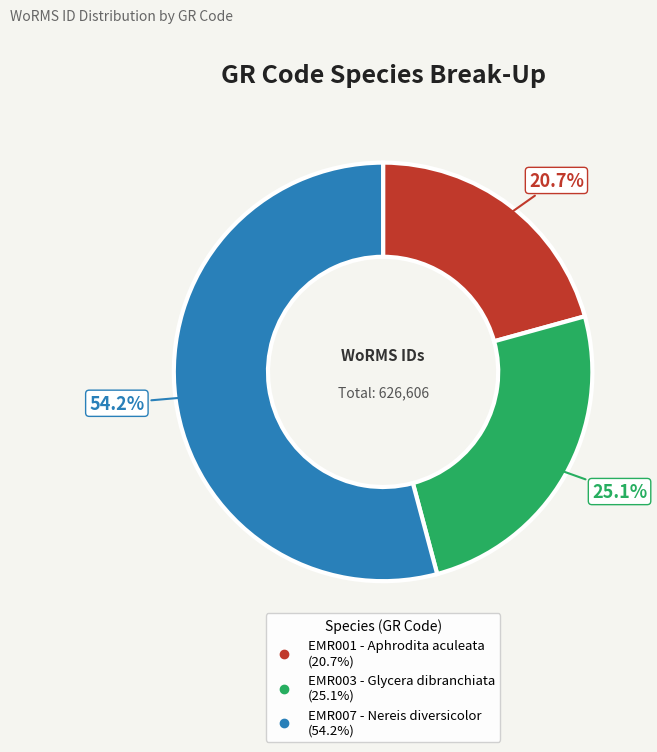

Rank the categories by value from highest to lowest.

EMR007 - Nereis diversicolor, EMR003 - Glycera dibranchiata, EMR001 - Aphrodita aculeata